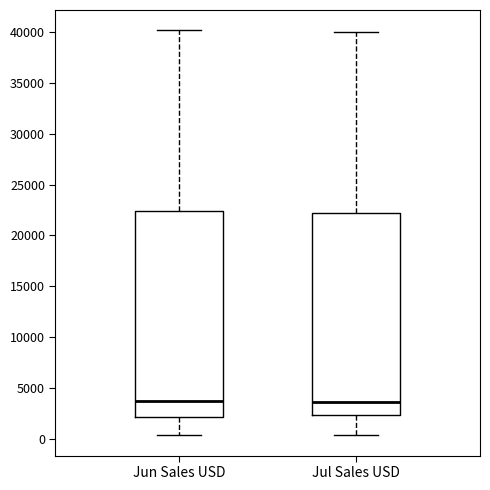

Reading left to right, transcribe this box plot: for each box, give where its median line is, the range the box spans, and where its two whiskers end, as read against the y-axis. The values are not printed on the chart, so give them approximately, as read against the axis.

Jun Sales USD: median 4000, box 2000 to 22500, whiskers 500 to 40000
Jul Sales USD: median 3500, box 2500 to 22000, whiskers 500 to 40000